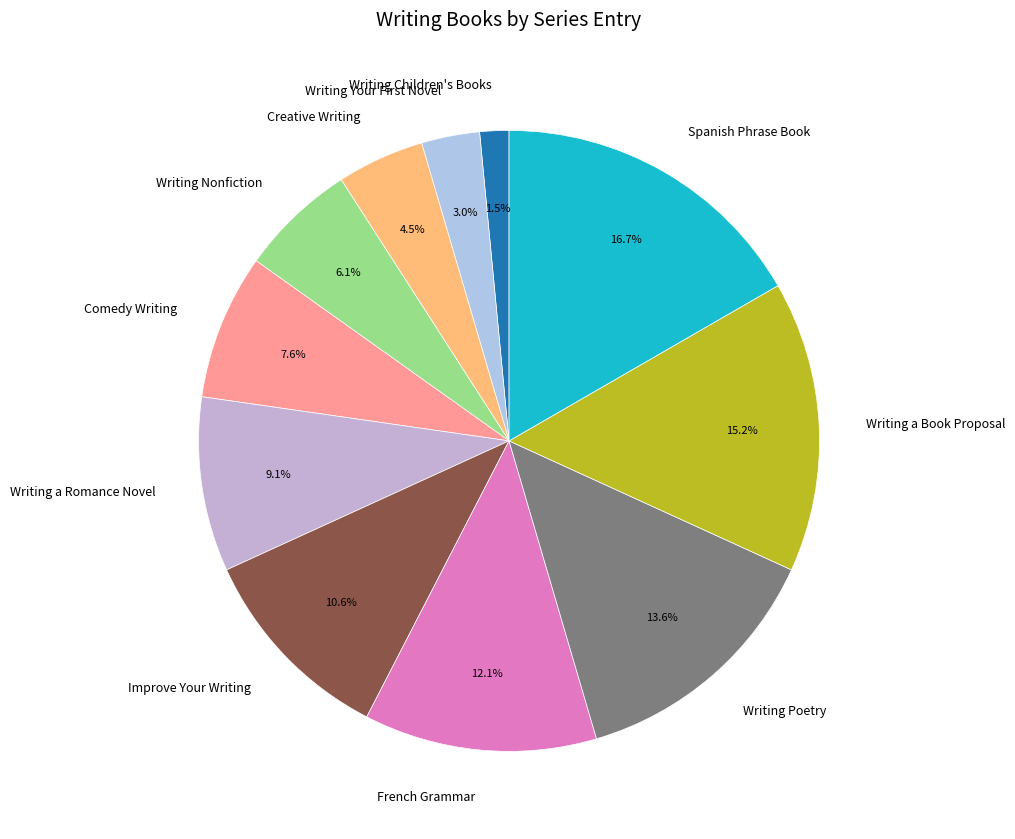

To the nearest percent, what percentage of the pie is Writing Nonfiction?

6%